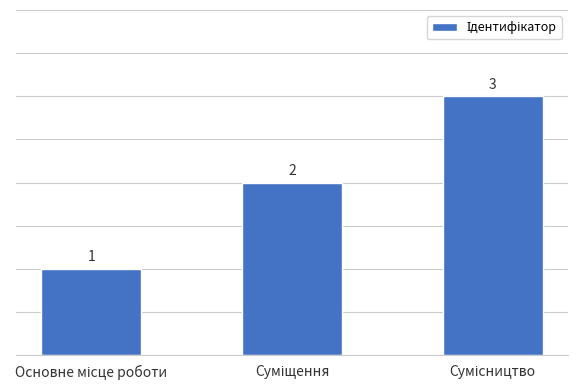

What is the greatest value displayed?

3